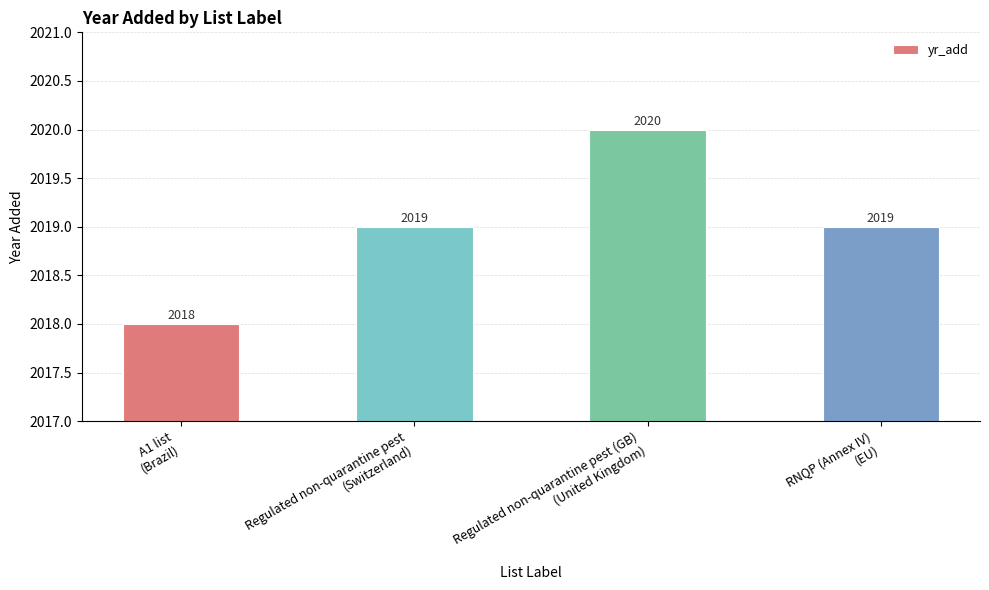

Count the values in the range 2019 to 2020.

3